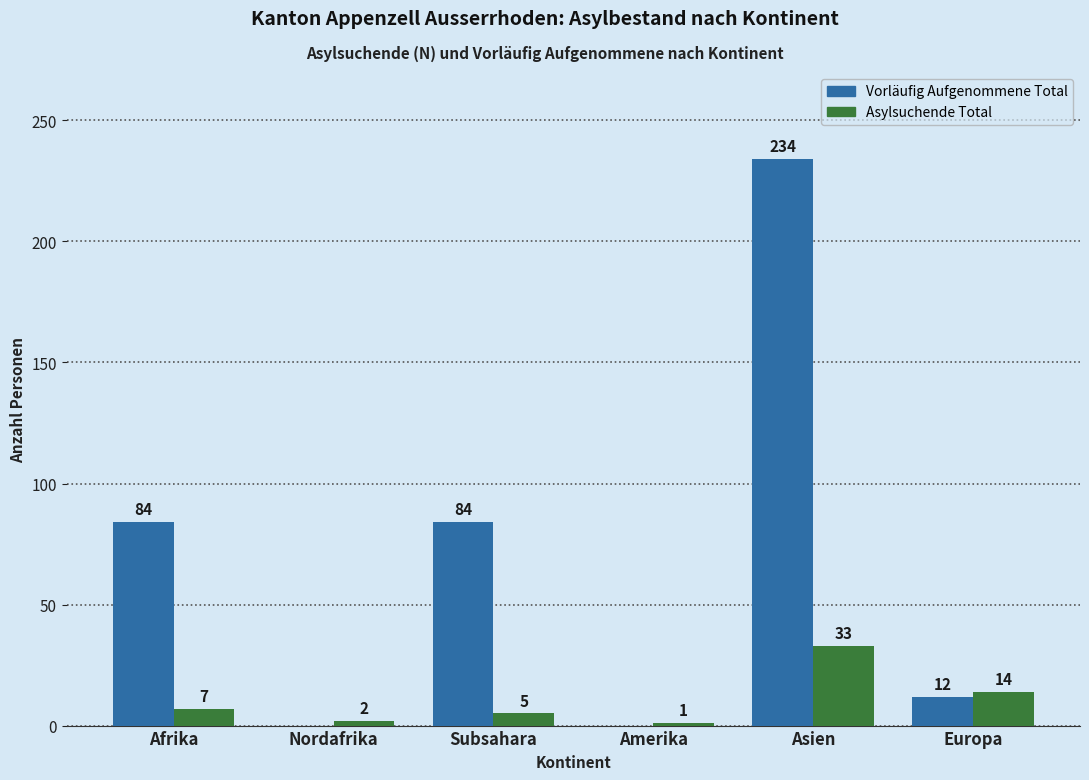

What is the sum of all Asylsuchende Total values?

62